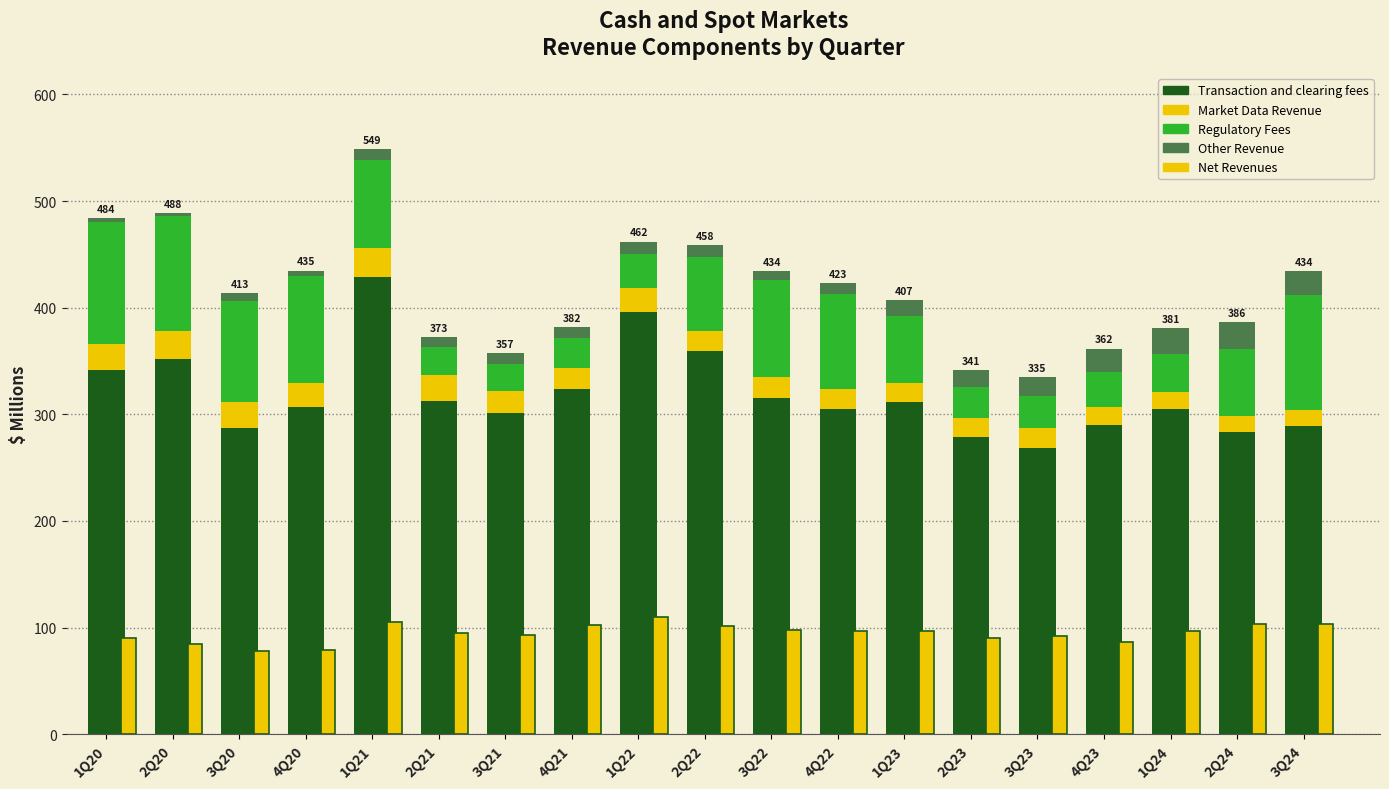

What is the sum of the Transaction and clearing fees values at 4Q23 and 4Q20?

597.0